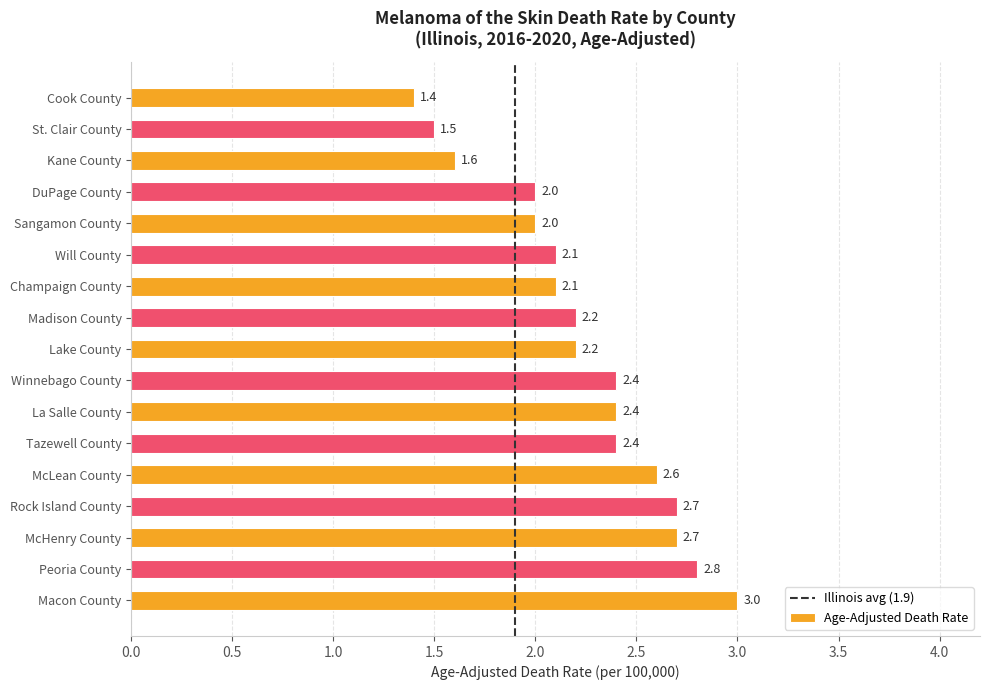

The chart shows a value of 3.3 at La Salle County. True or false?

False